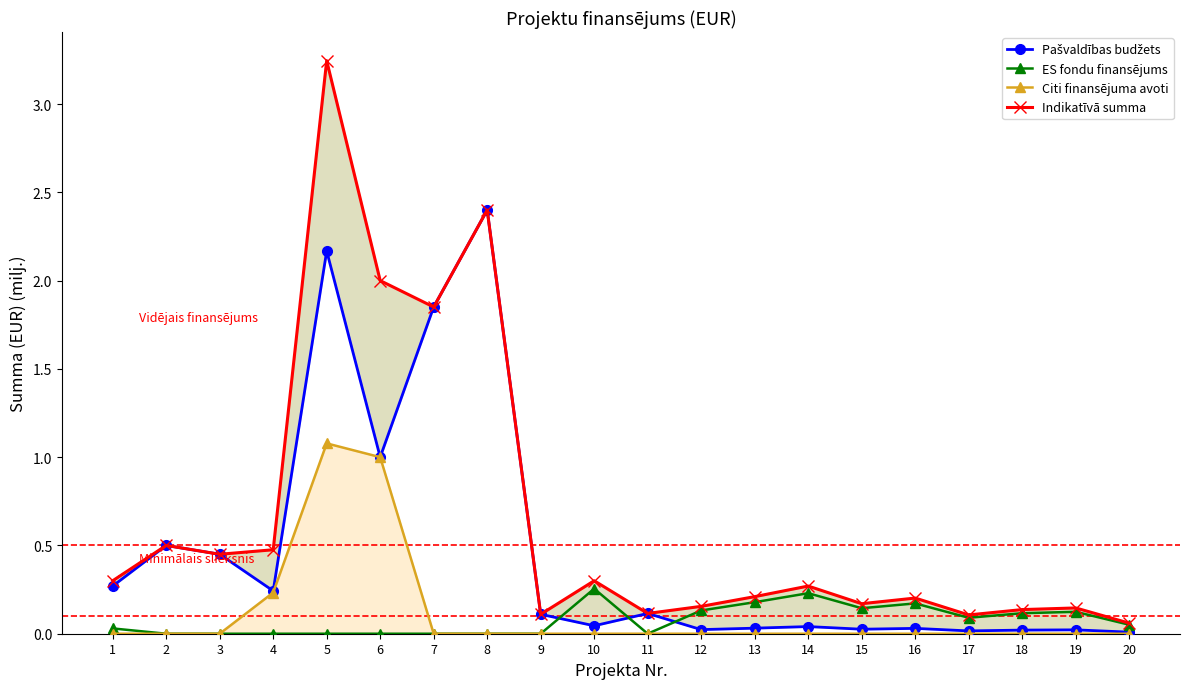

What is the total value across all series at 15?

0.3